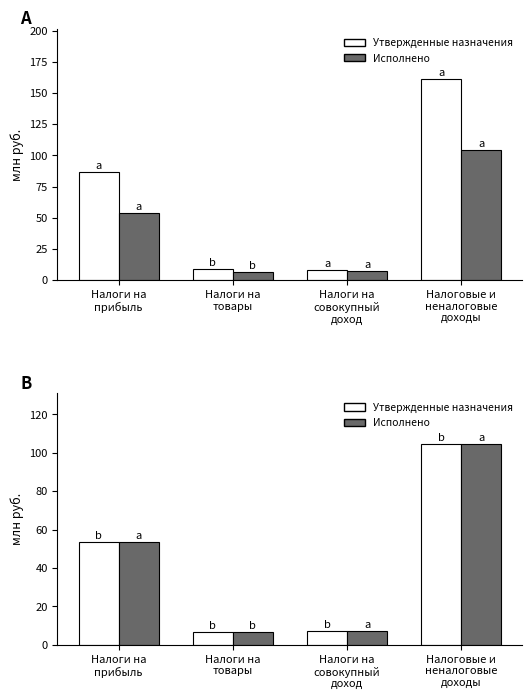

At which category is the sum across all series the highest?

Налоговые и
неналоговые
доходы